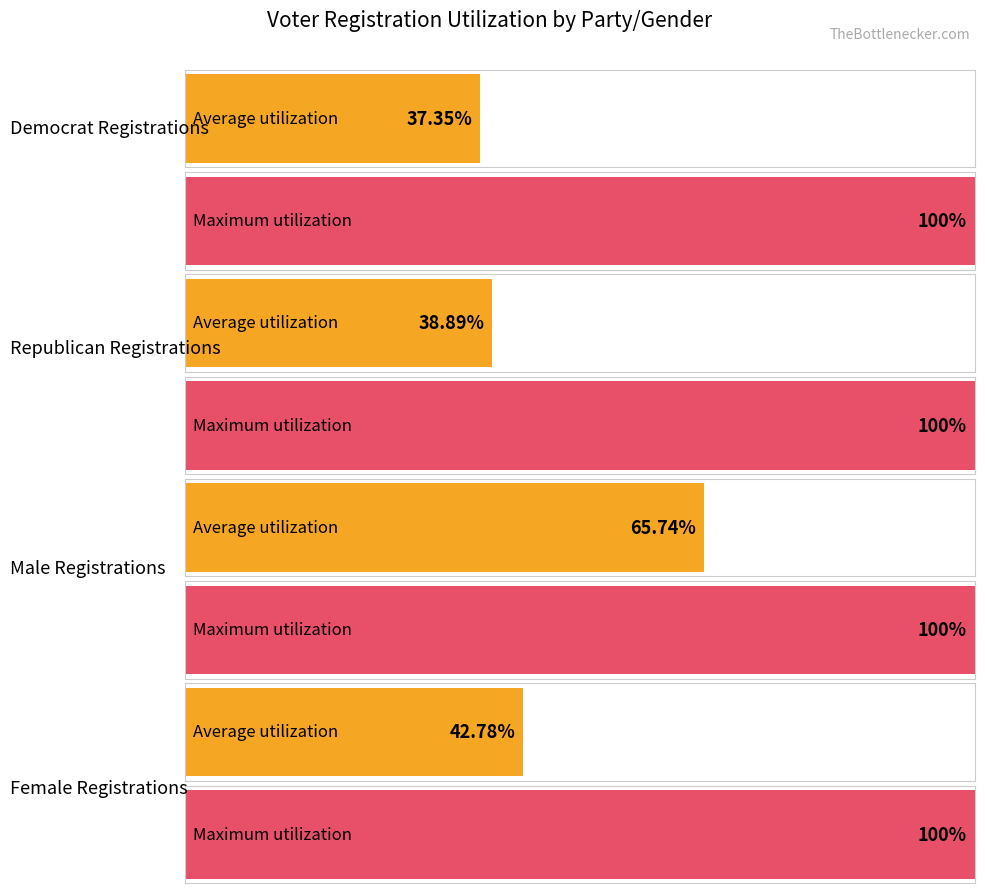

The value of dem at 110121 is -14. True or false?

False